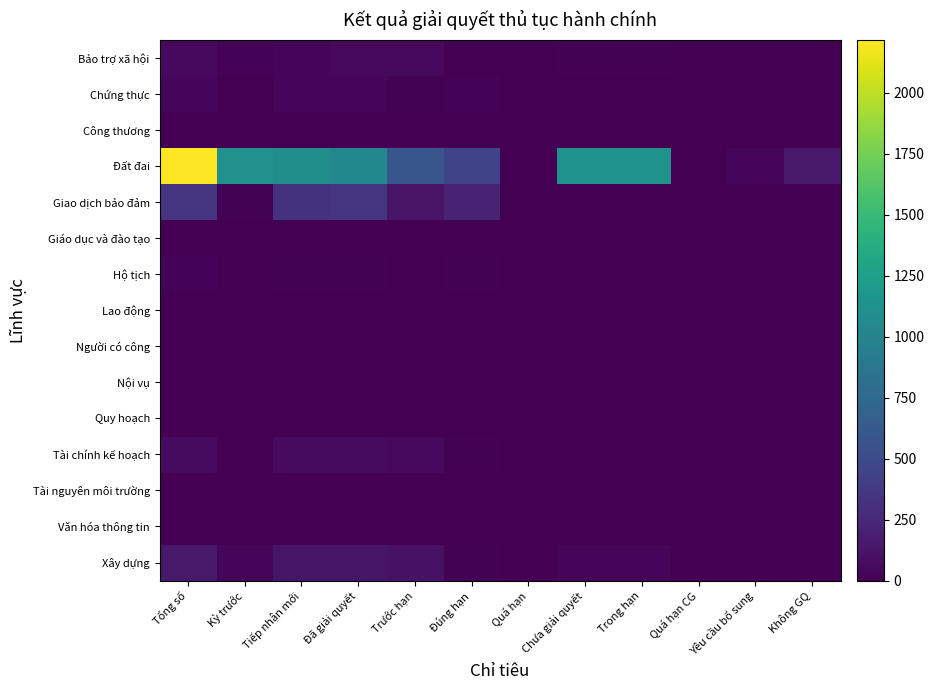

At Trong hạn, list the series in order from smallest to largest.

Công thương, Giáo dục và đào tạo, Lao động, Người có công, Nội vụ, Tài nguyên môi trường, Văn hóa thông tin, Tài chính kế hoạch, Chứng thực, Quy hoạch, Hộ tịch, Giao dịch bảo đảm, Bảo trợ xã hội, Xây dựng, Đất đai